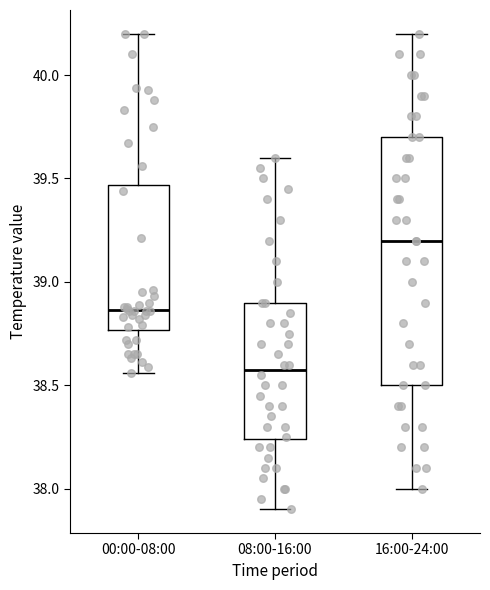

Reading left to right, transcribe this box plot: for each box, give where its median line is, the range the box spans, and where its two whiskers end, as read against the y-axis. The values are not printed on the chart, so give them approximately, as read against the axis.

00:00-08:00: median 38.85, box 38.75 to 39.45, whiskers 38.55 to 40.20
08:00-16:00: median 38.60, box 38.25 to 38.90, whiskers 37.90 to 39.60
16:00-24:00: median 39.20, box 38.50 to 39.70, whiskers 38.00 to 40.20